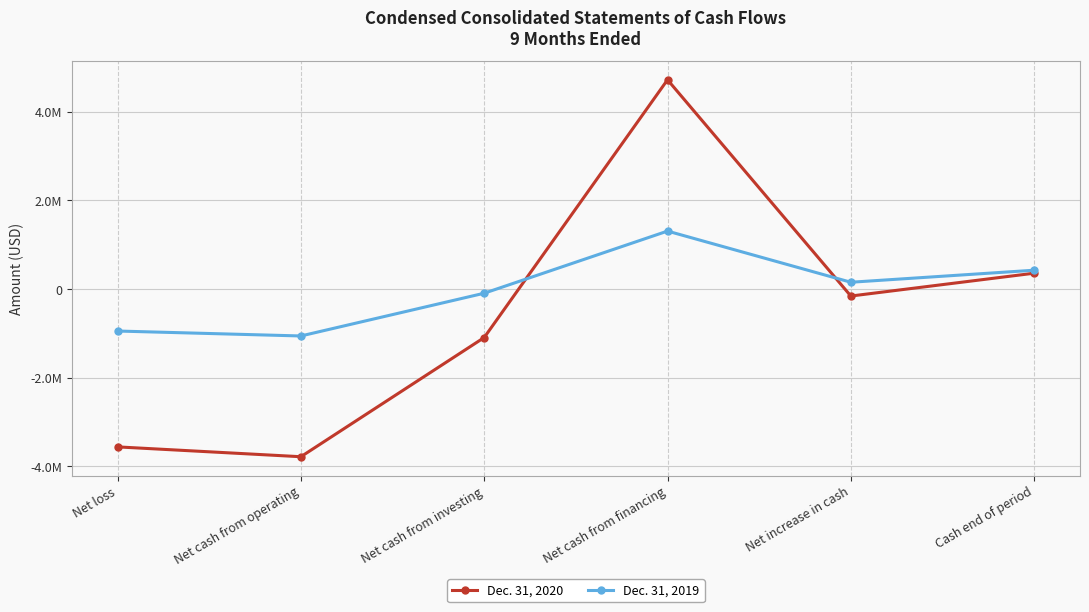

Is it true that Dec. 31, 2019 equals -1058936 at Net cash from operating?

True